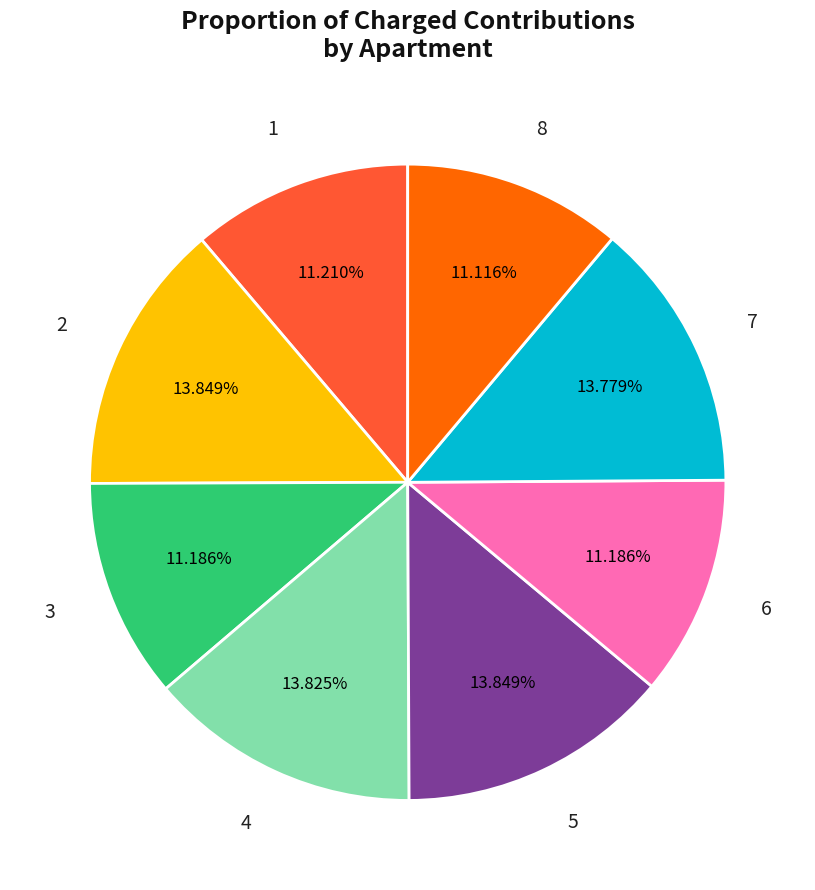

How many slices are in this pie chart?

8